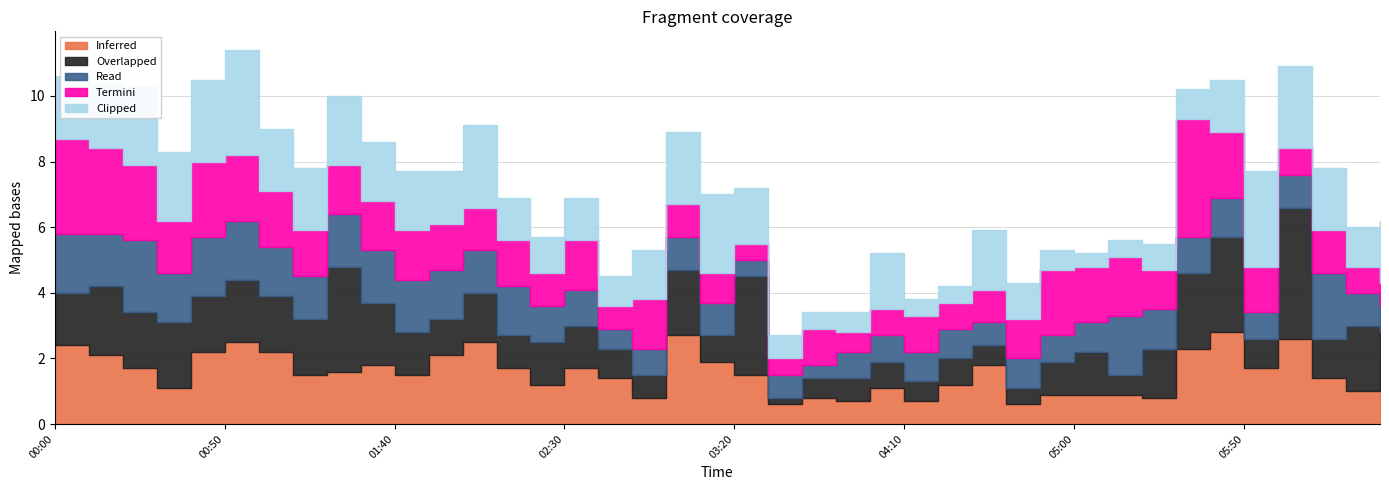

What is the difference between the maximum and minimum values in the Inferred series?

2.2